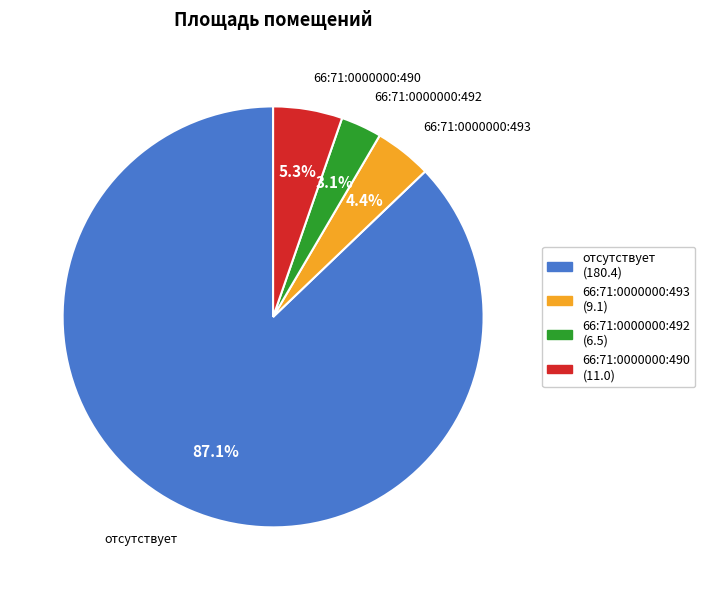

Do отсутствует and 66:71:0000000:490 together represent more than half of the pie?

Yes